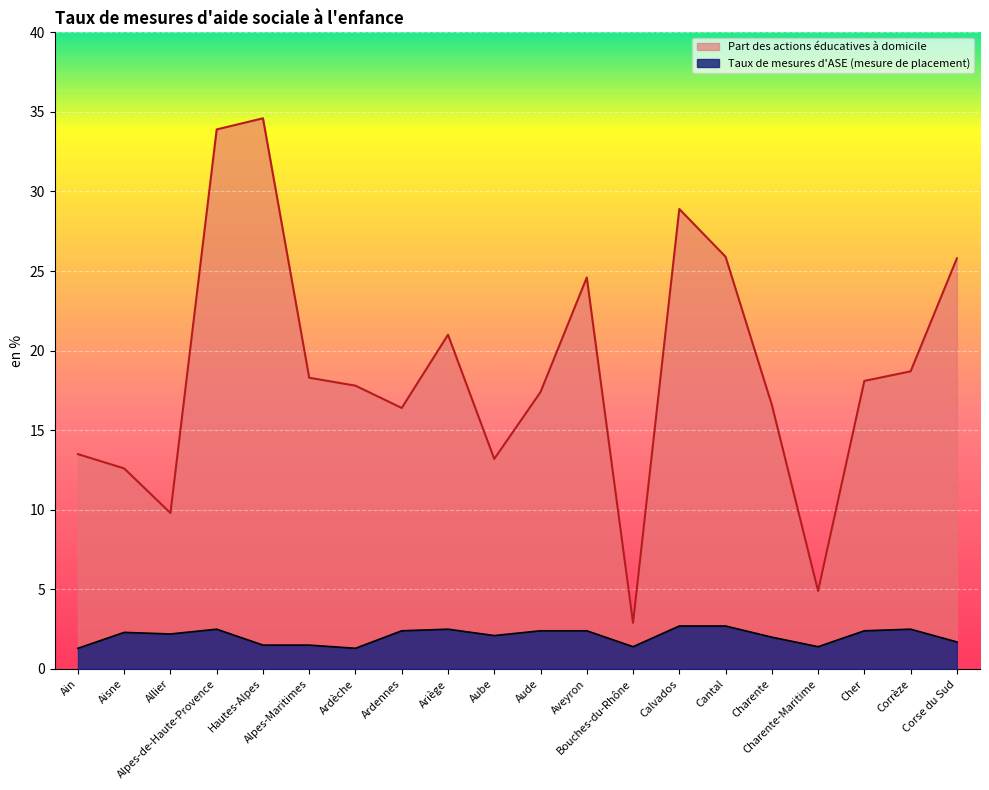

True or false: Part des actions éducatives à domicile has a value of 12.6 at Aisne.

True